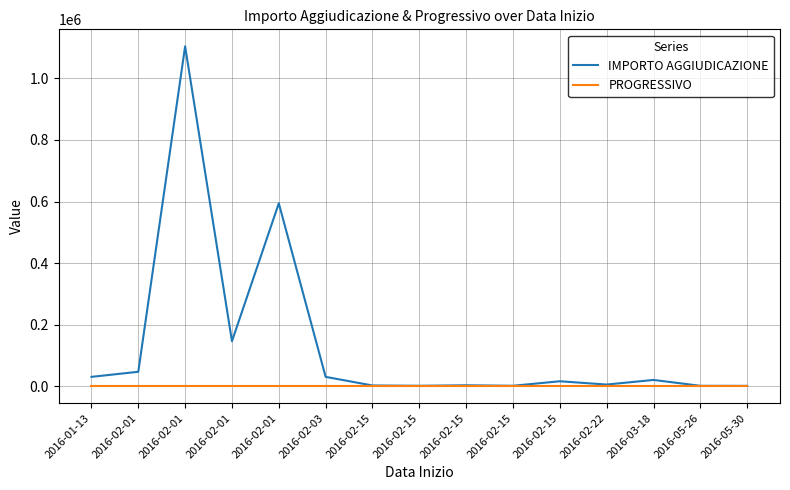

What are all the series names shown in the legend?

IMPORTO AGGIUDICAZIONE, PROGRESSIVO